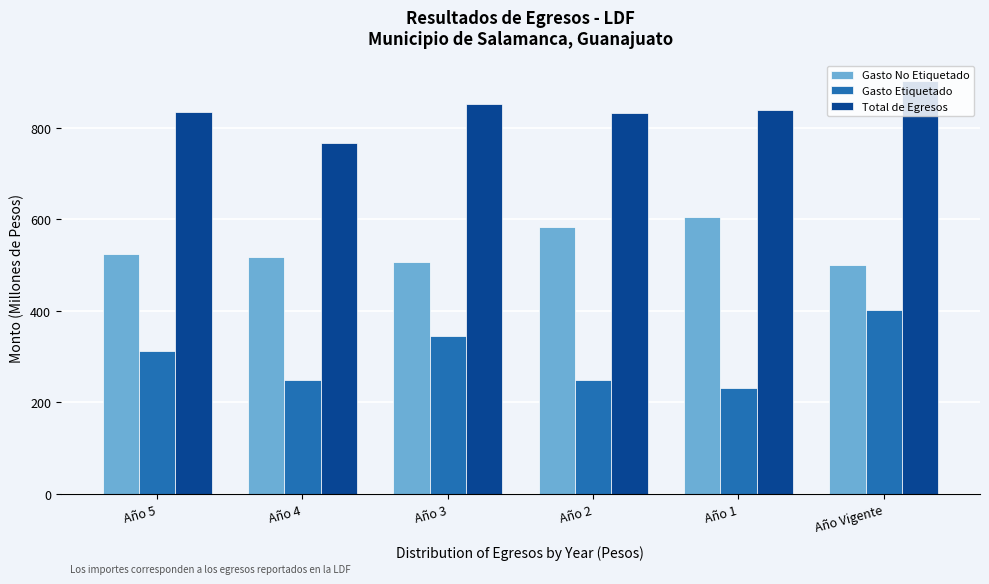

At which category is the sum across all series the highest?

Año Vigente